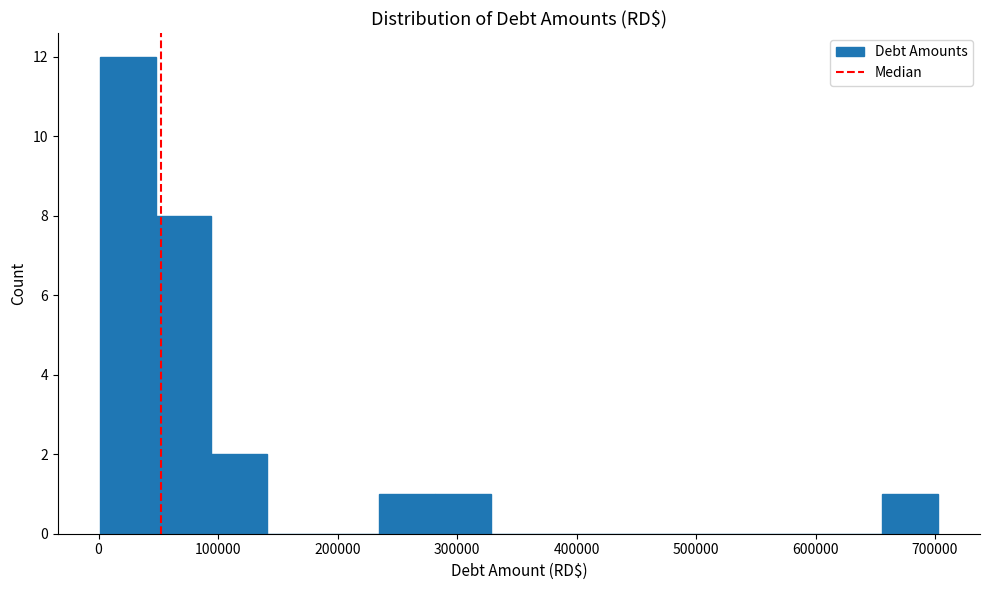

Reading left to right, transcribe this chart: for each bar, give the range it covers on the x-axis and its height. Neither the bar edges nor the heights are printed on the chart, so give them approximately, as read against the axes.

0 to 50000: 12
50000 to 90000: 8
90000 to 140000: 2
140000 to 190000: 0
190000 to 230000: 0
230000 to 280000: 1
280000 to 330000: 1
330000 to 380000: 0
380000 to 420000: 0
420000 to 470000: 0
470000 to 520000: 0
520000 to 560000: 0
560000 to 610000: 0
610000 to 660000: 0
660000 to 700000: 1